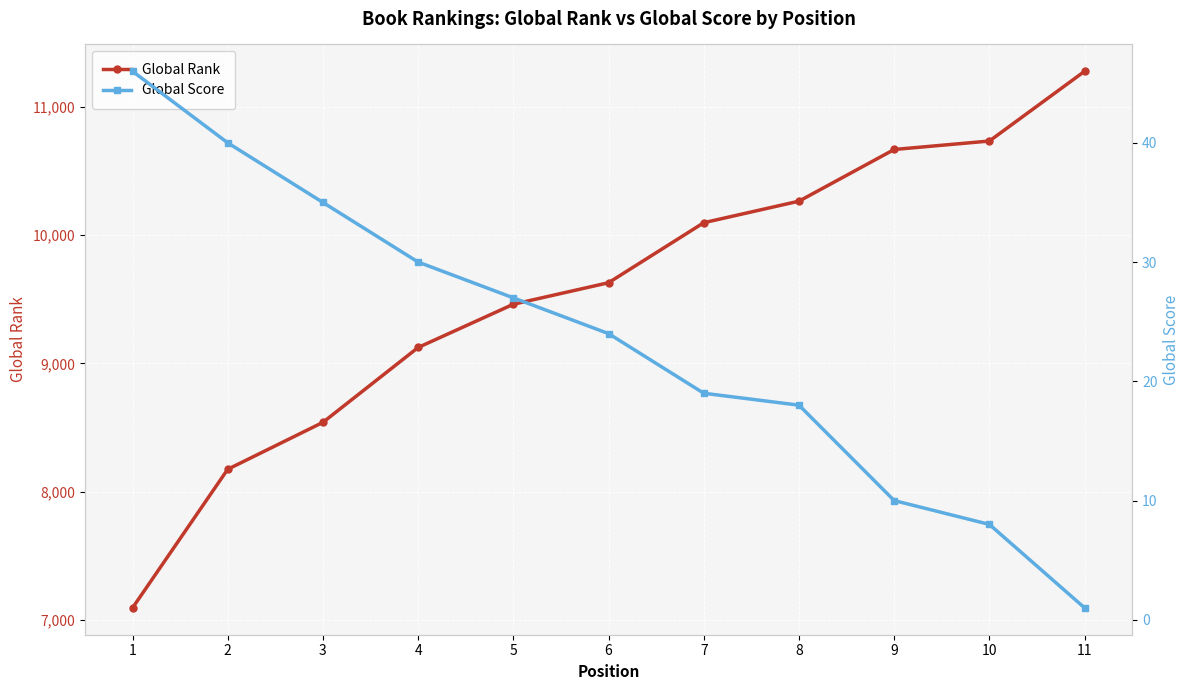

At 1, list the series in order from smallest to largest.

Global Score, Global Rank